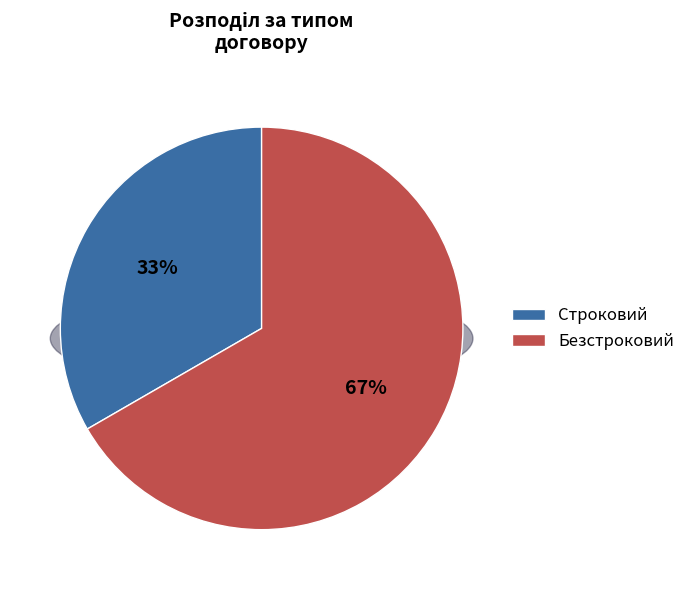

Rank the categories by value from lowest to highest.

Строковий, Безстроковий